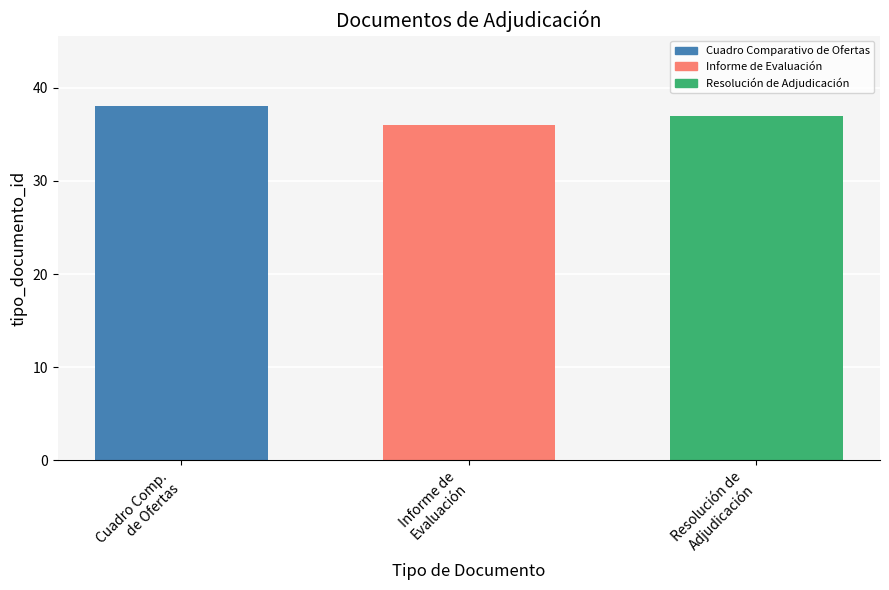

List the labels in order of value, largest first.

Cuadro Comp.
de Ofertas, Resolución de
Adjudicación, Informe de
Evaluación